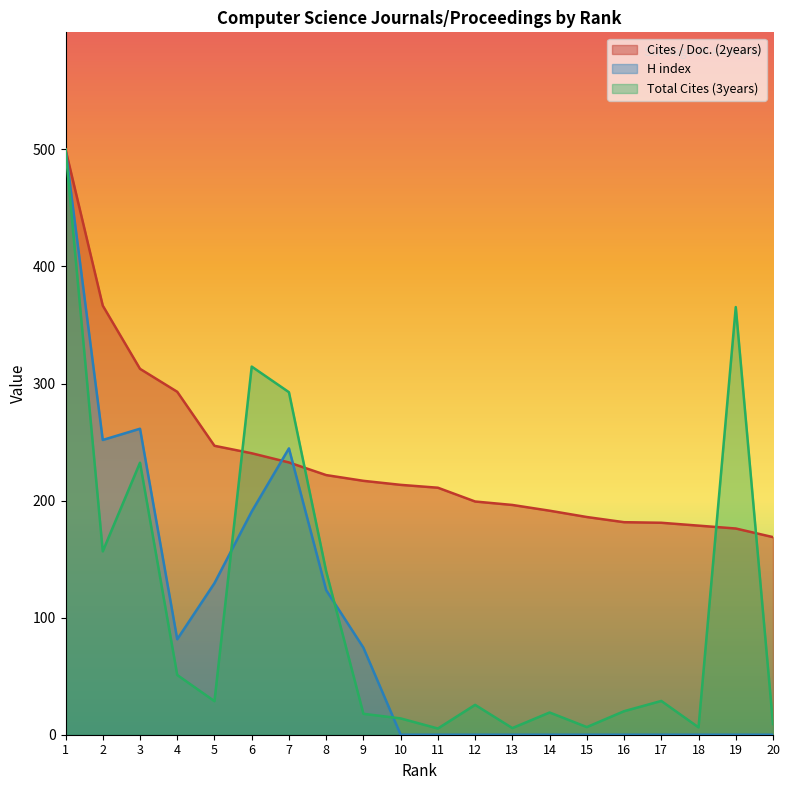

Is the value of Total Cites (3years) at 19 greater than the value of Cites / Doc. (2years) at 14?

Yes